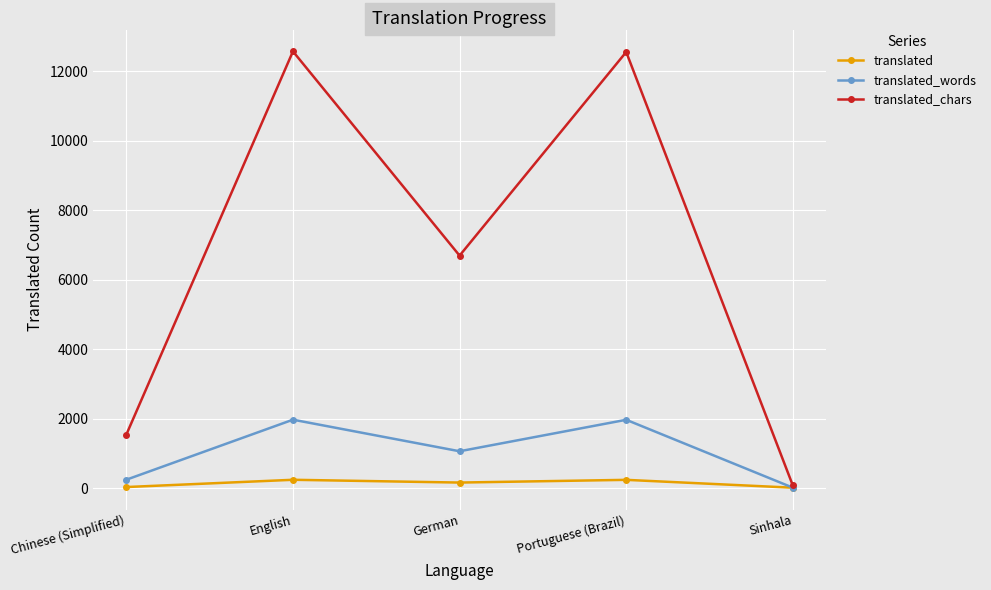

In translated_chars, how many points are higher than both neighbors (excluding endpoints)?

2